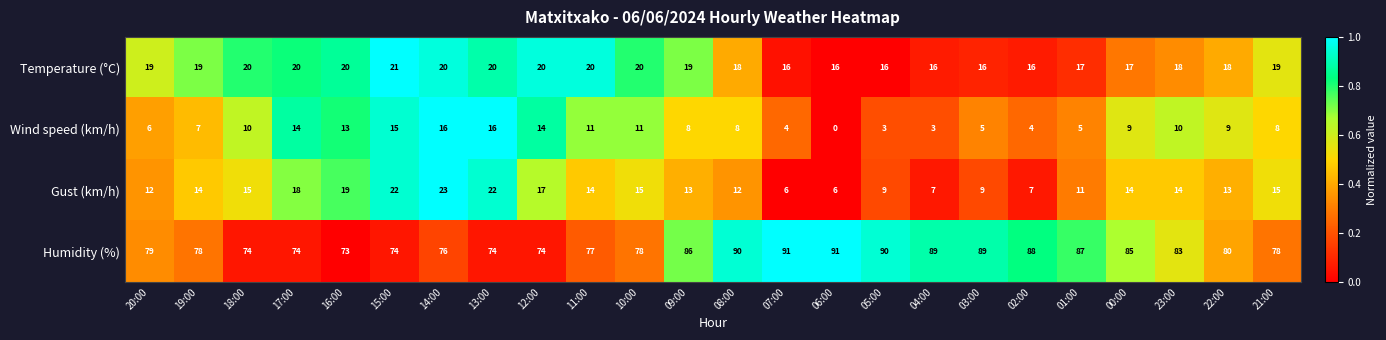

Which series has the largest range (max minus min)?

Humidity (%)